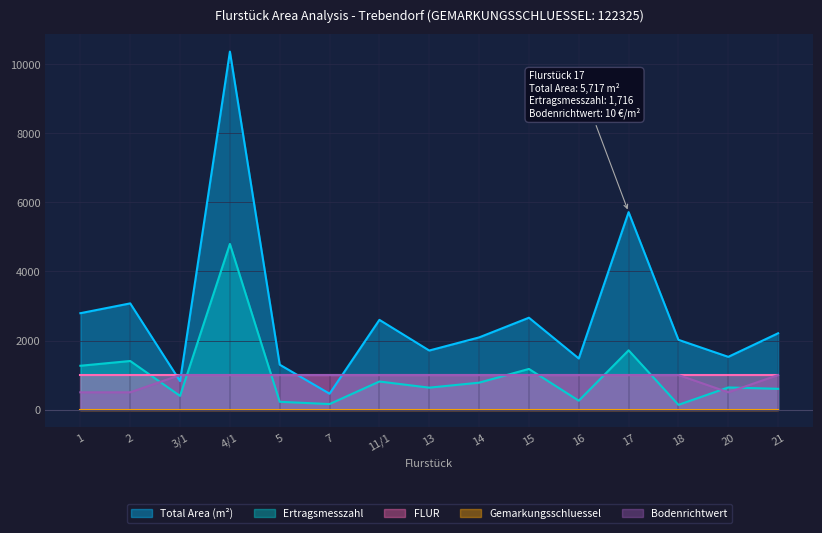

Which series changed the most between 14 and 20?

Total Area (m²)